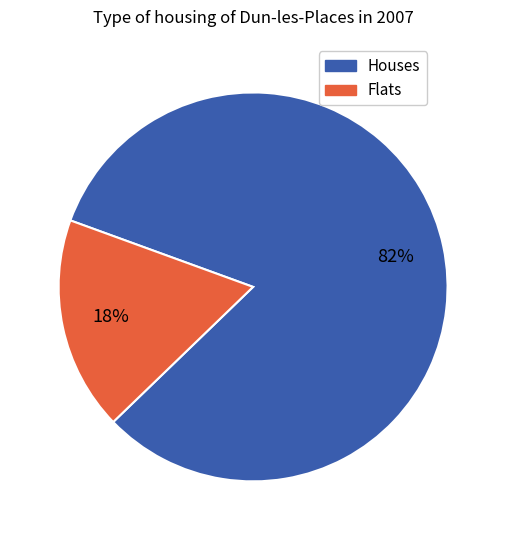

Is there any slice that represents more than half of the pie?

Yes